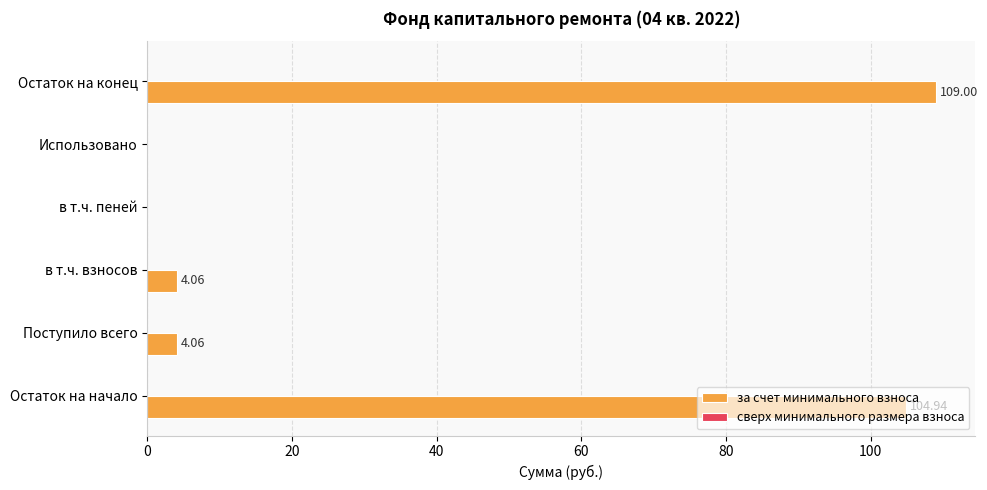

Between в т.ч. взносов and в т.ч. пеней, which is larger?

в т.ч. взносов